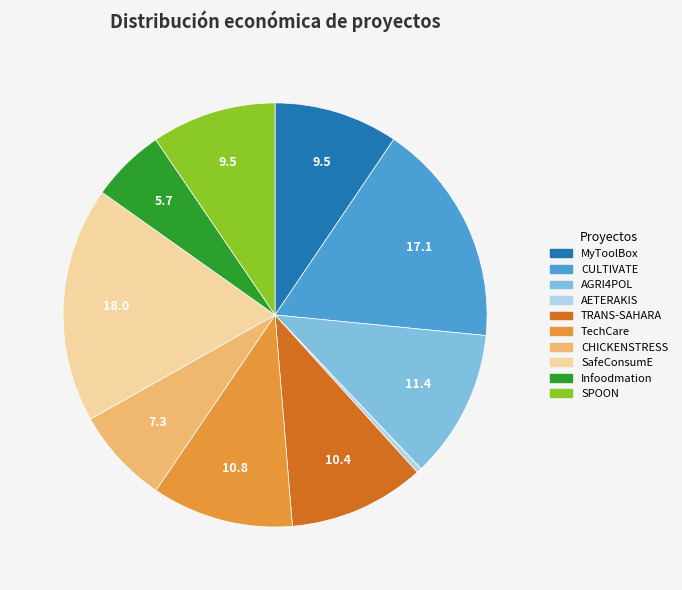

Do SafeConsumE and TRANS-SAHARA together represent more than half of the pie?

No